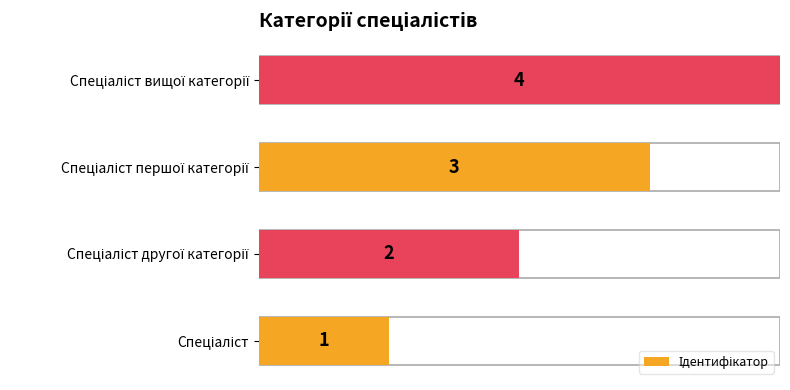

What position from the right is Спеціаліст вищої категорії?

1